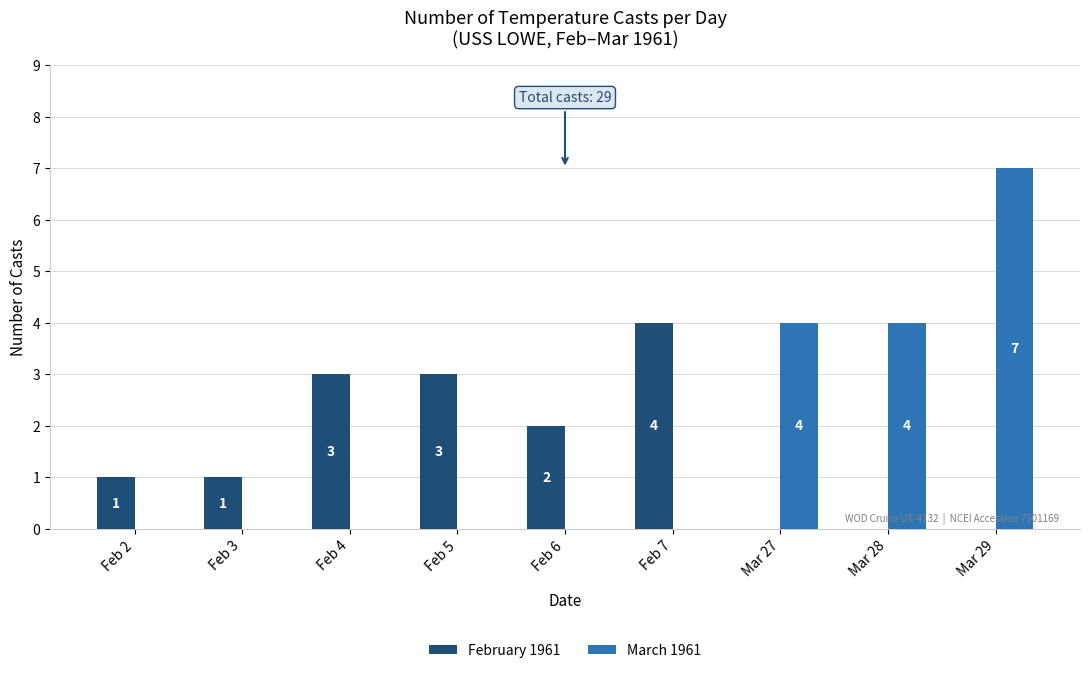

True or false: February 1961 has a value of 0 at Feb 2.

False